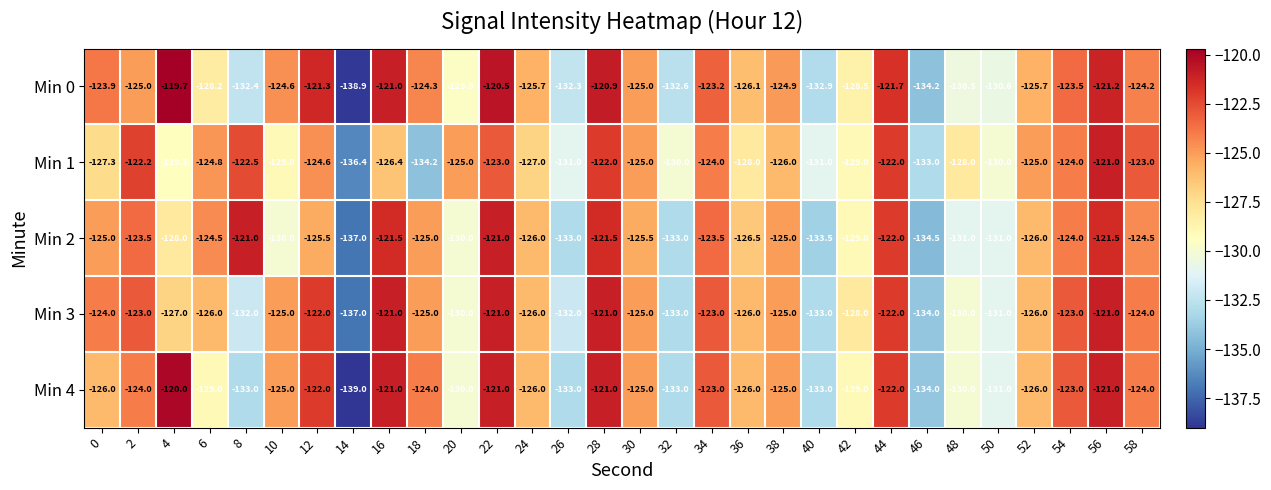

What is the sum of the Min 1 values at 48 and 12?

-252.6